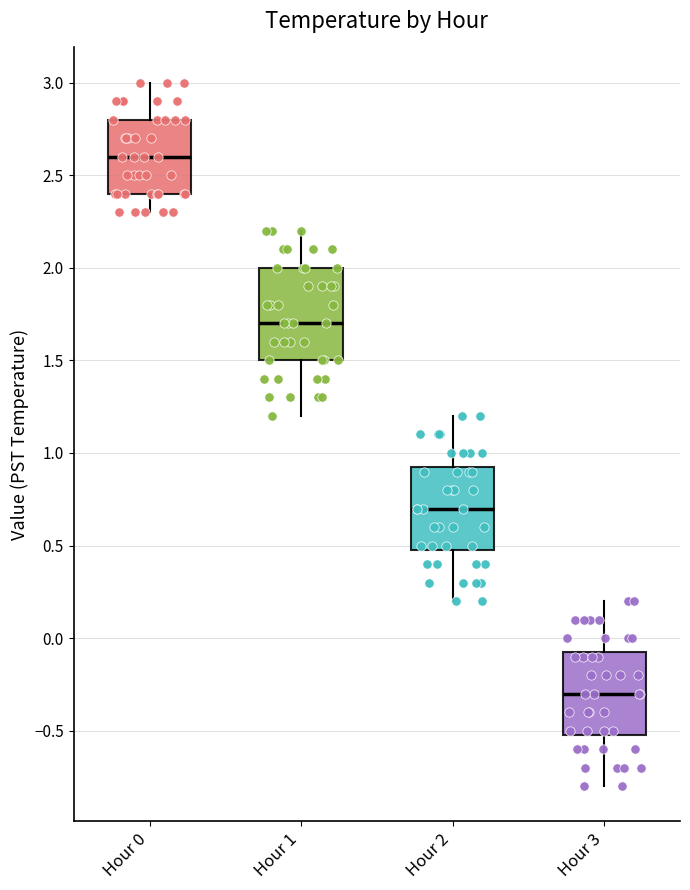

Where does the median line of the box for Hour 3 sit on the y-axis? The values are not printed on the chart, so give them approximately, as read against the axis.

-0.30